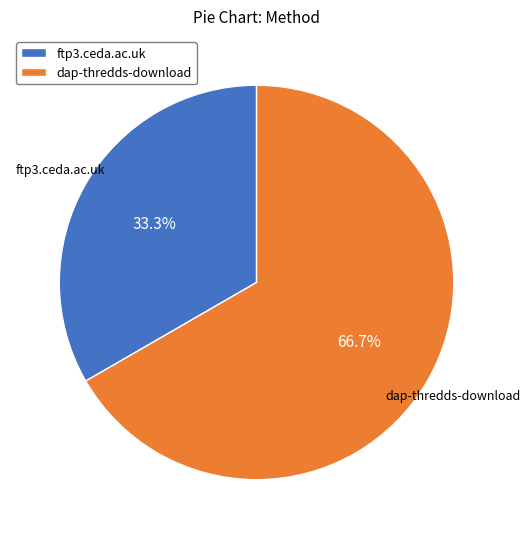

Count the number of slices in the pie.

2